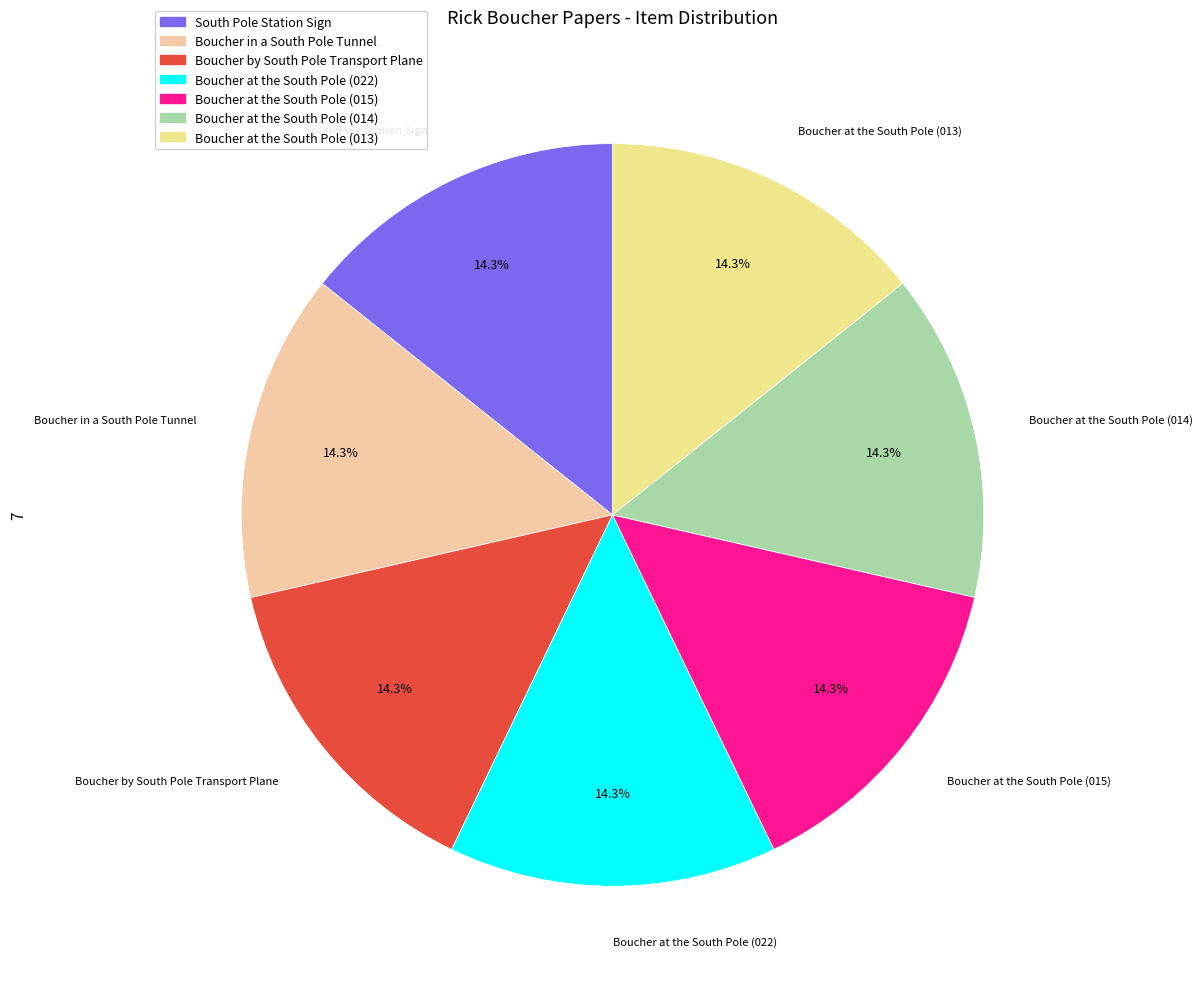

Is Boucher at the South Pole (022) the majority of the pie?

No